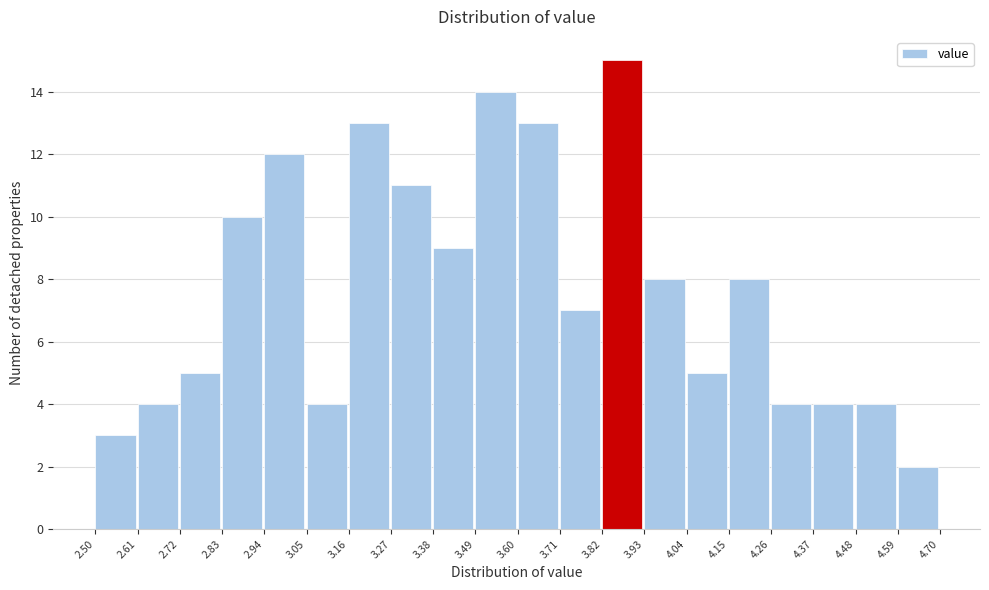

Reading left to right, transcribe this chart: for each bar, give the range it covers on the x-axis and its height. The values are not printed on the chart, so give them approximately, as read against the axis.

2.50 to 2.61: 3
2.61 to 2.72: 4
2.72 to 2.83: 5
2.83 to 2.94: 10
2.94 to 3.05: 12
3.05 to 3.16: 4
3.16 to 3.27: 13
3.27 to 3.38: 11
3.38 to 3.49: 9
3.49 to 3.60: 14
3.60 to 3.71: 13
3.71 to 3.82: 7
3.82 to 3.93: 15
3.93 to 4.04: 8
4.04 to 4.15: 5
4.15 to 4.26: 8
4.26 to 4.37: 4
4.37 to 4.48: 4
4.48 to 4.59: 4
4.59 to 4.70: 2